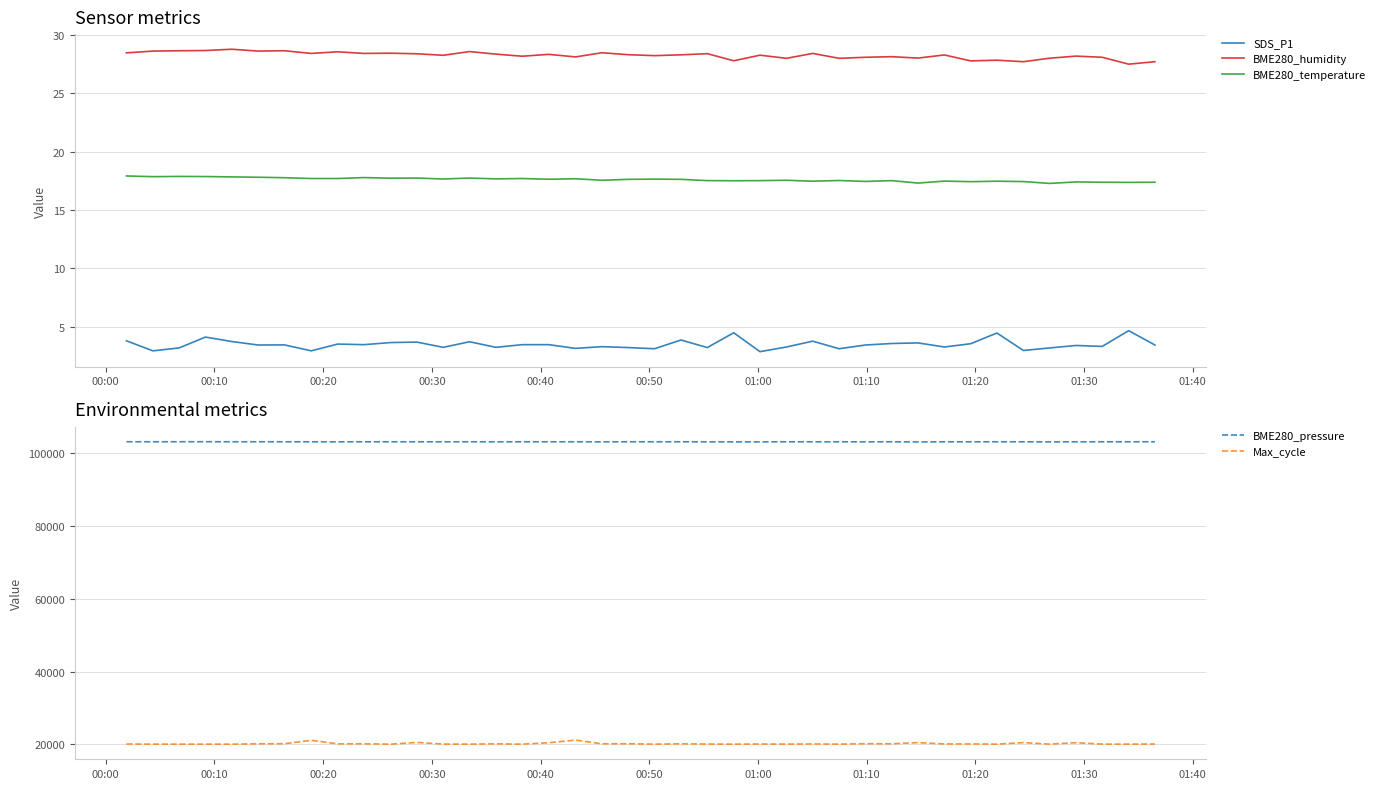

True or false: Max_cycle and BME280_pressure cross at least once.

False